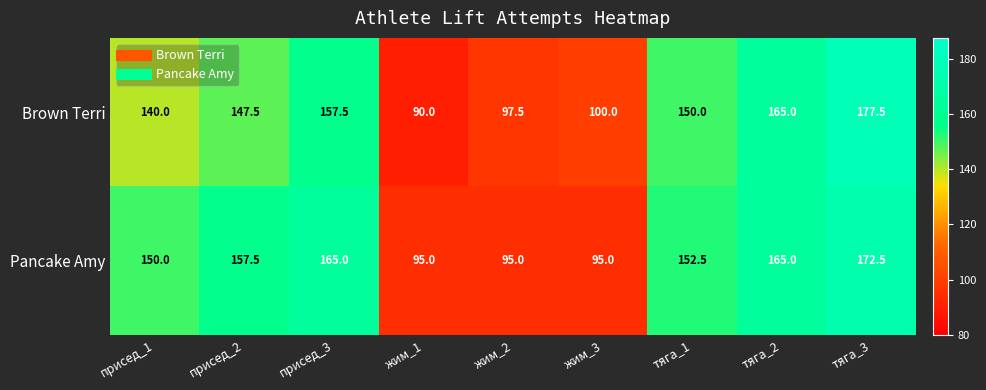

Which series changed the most between присед_1 and жим_2?

Pancake Amy